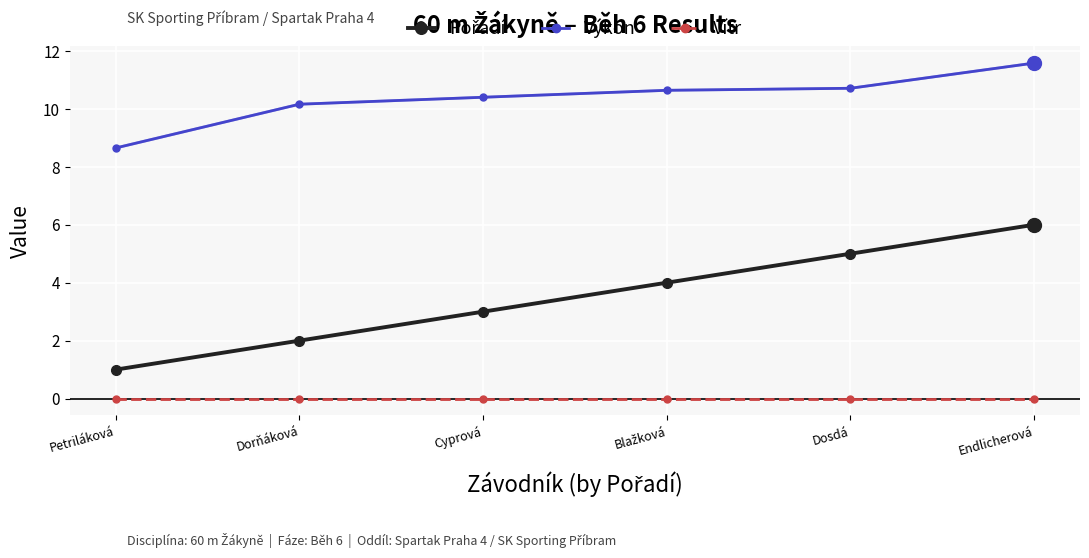

The Vítr series shows 0.0 at Petriláková. True or false?

True